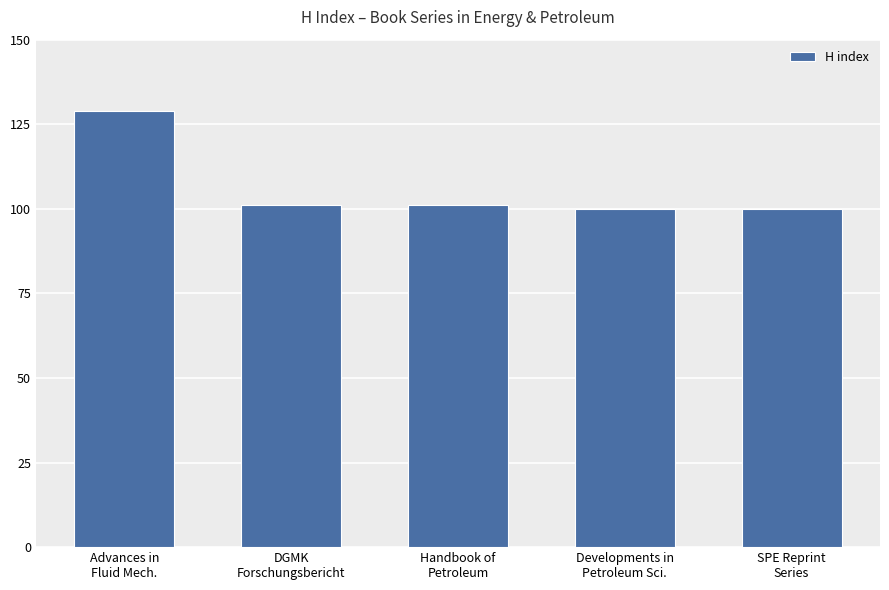

What is the label of the 3rd bar from the right?

Handbook of
Petroleum